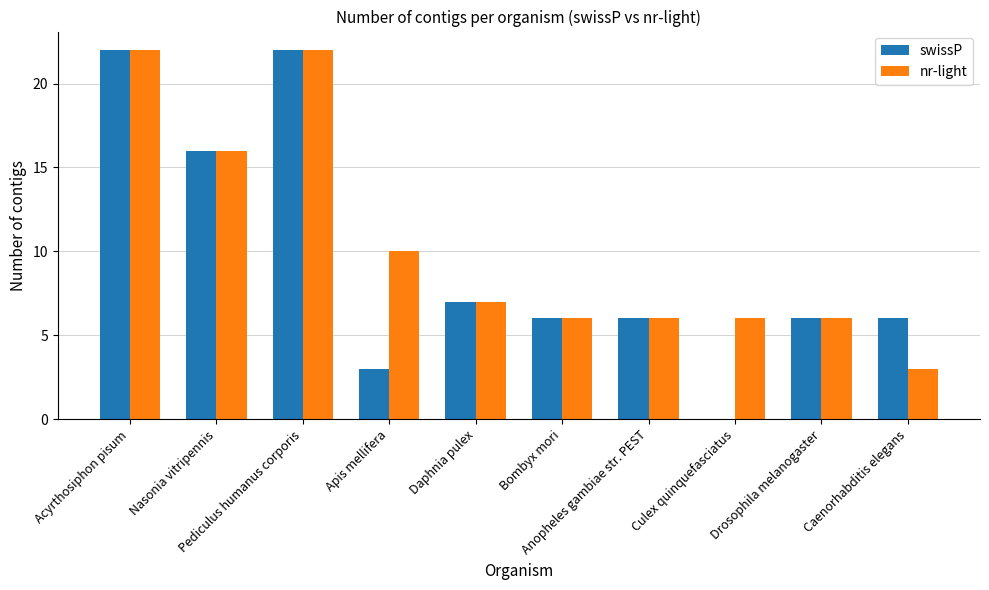

How many groups of bars are there?

10